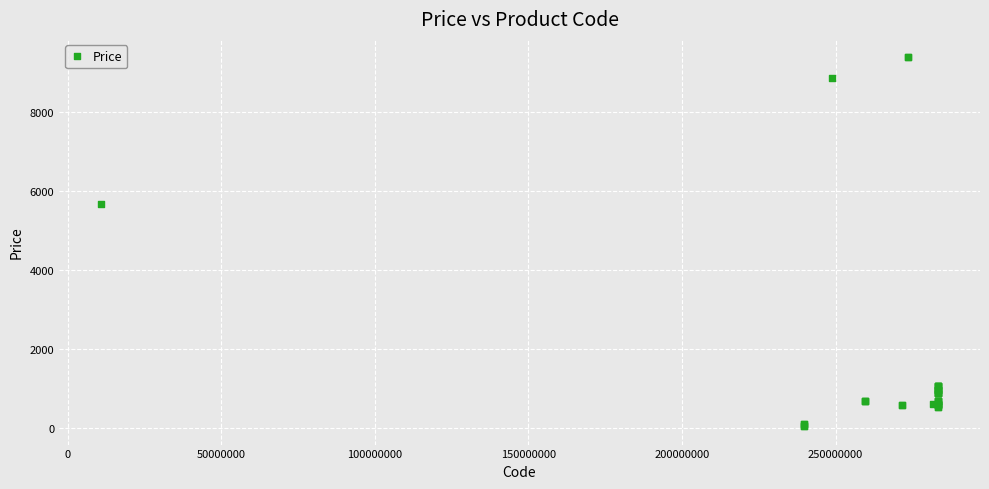

What Y value in the scatter plot is closest to 4720?

5673.8